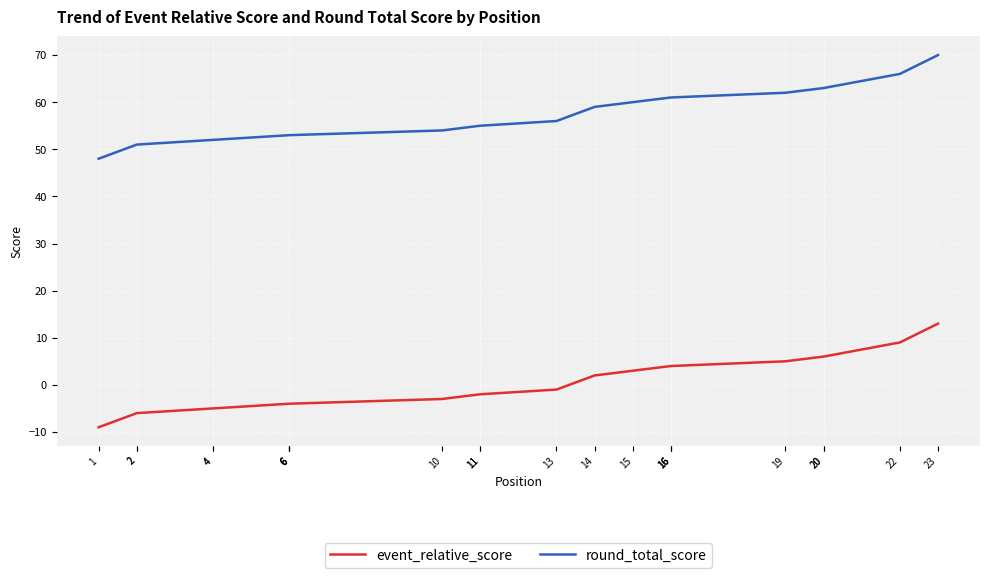

True or false: event_relative_score and round_total_score intersect in this chart.

False